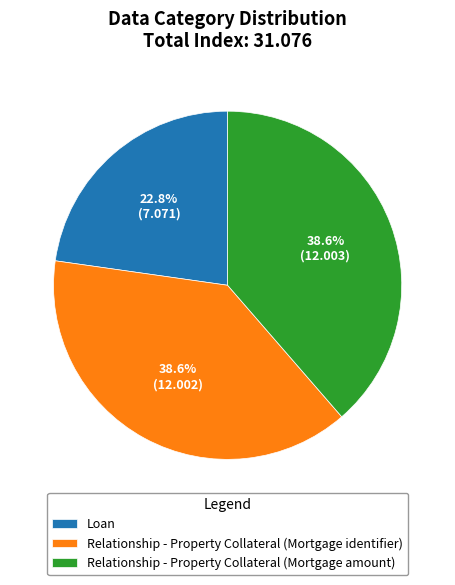

Does Relationship - Property Collateral (Mortgage identifier) represent more than half of the total?

No